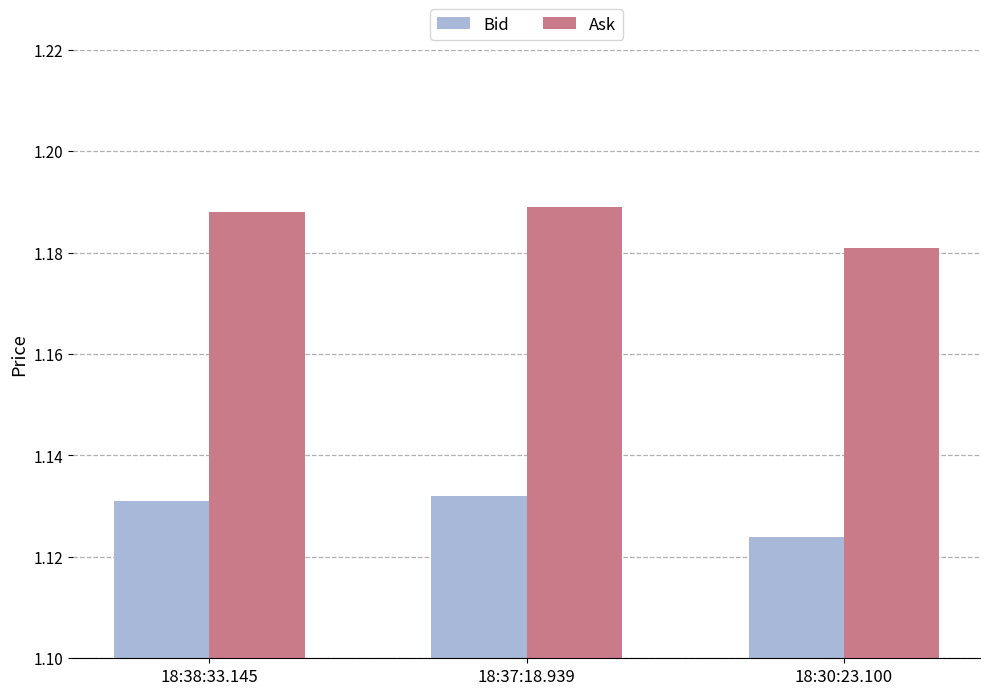

How many Bid values are between 1 and 2?

3